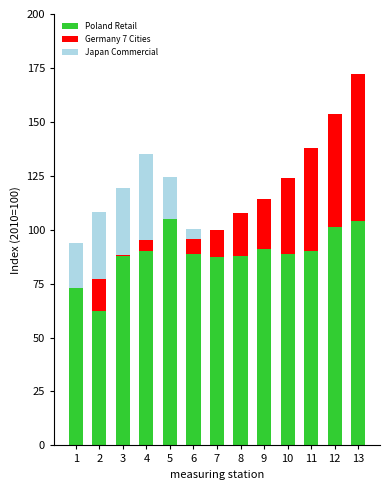

At which category is the sum across all series the highest?

13